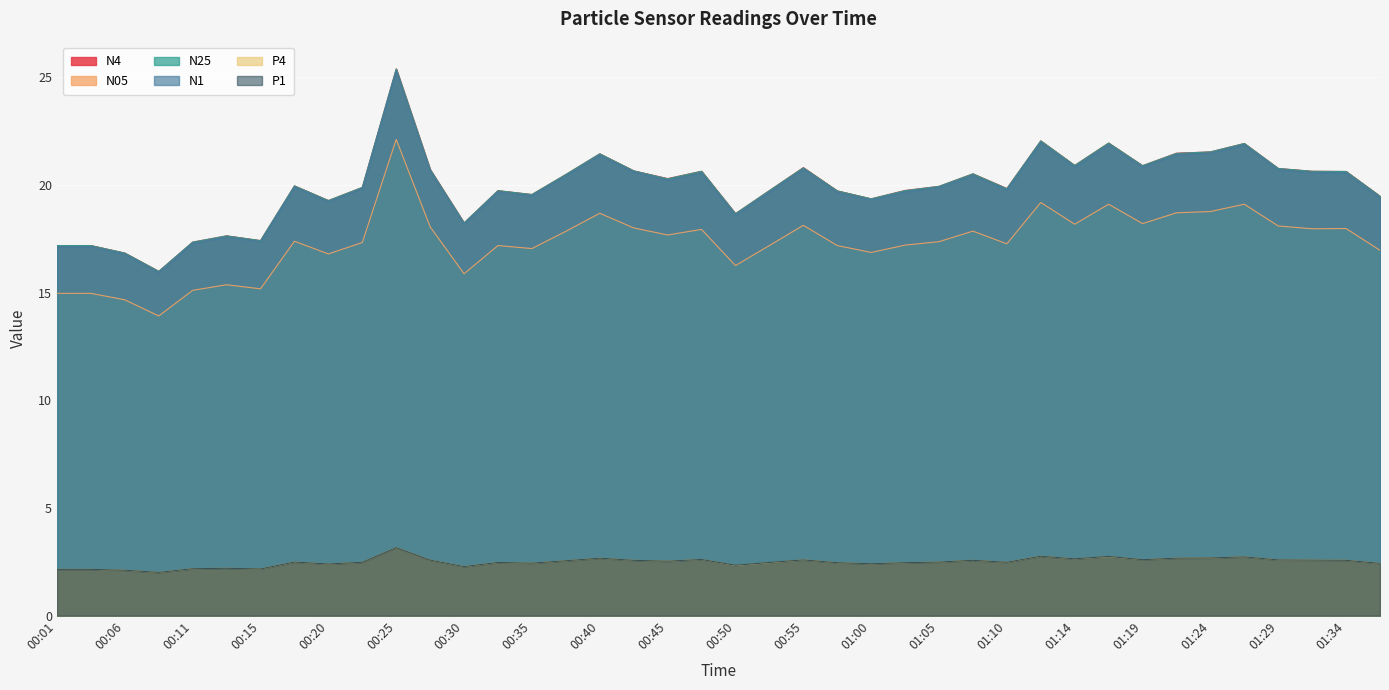

At which category does N4 reach its first local valley?

00:08